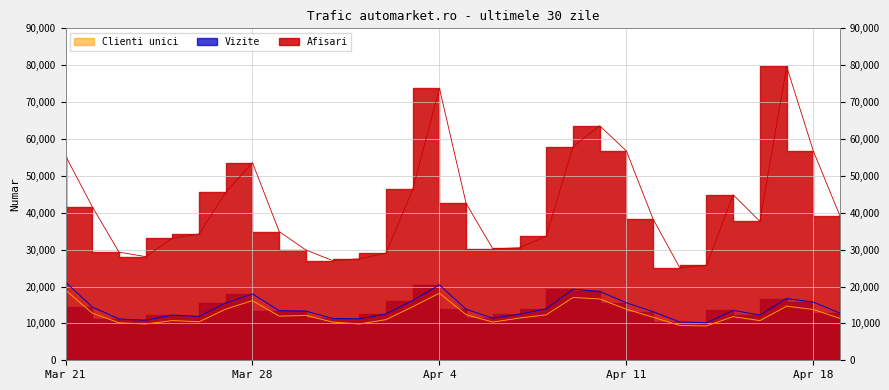

Rank the series by their maximum value, from lowest to highest.

Clienti unici, Vizite, Afisari